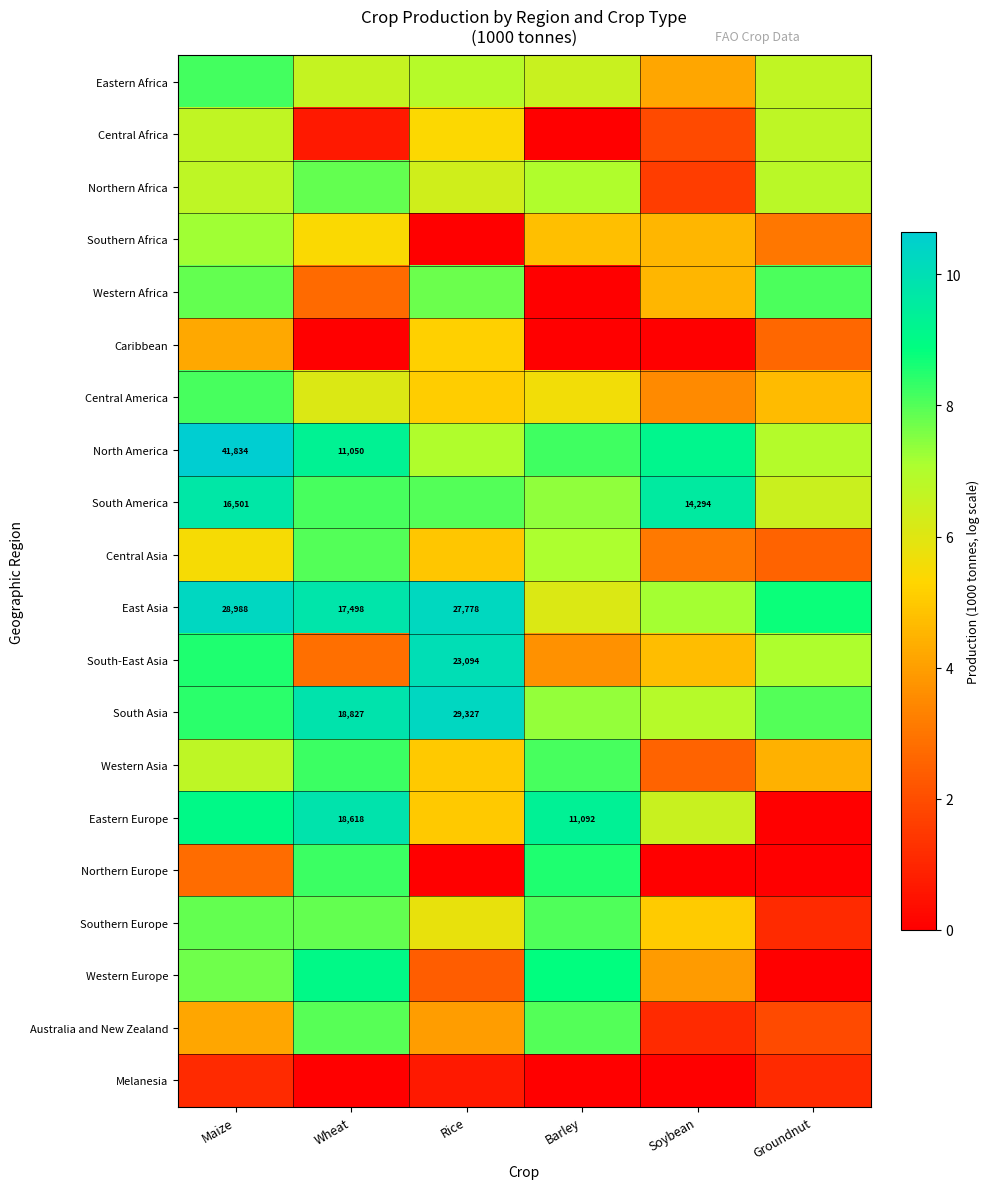

Which series has the largest total across all categories?

East Asia